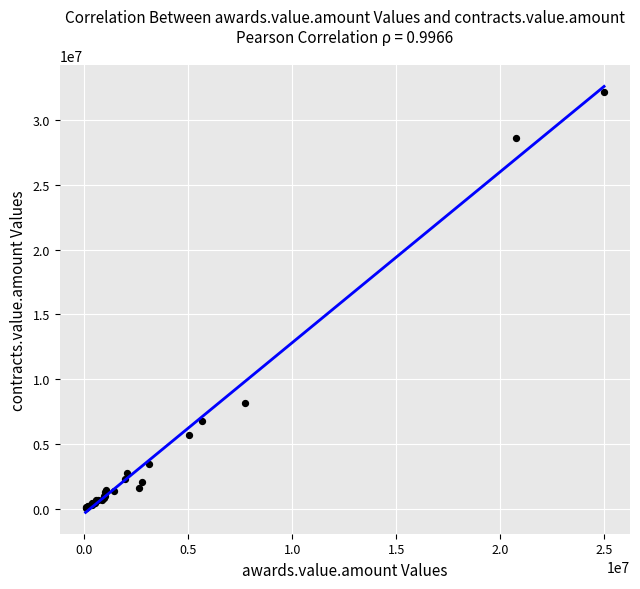

What Y value in the scatter plot is closest to 16129404?

8123103.1